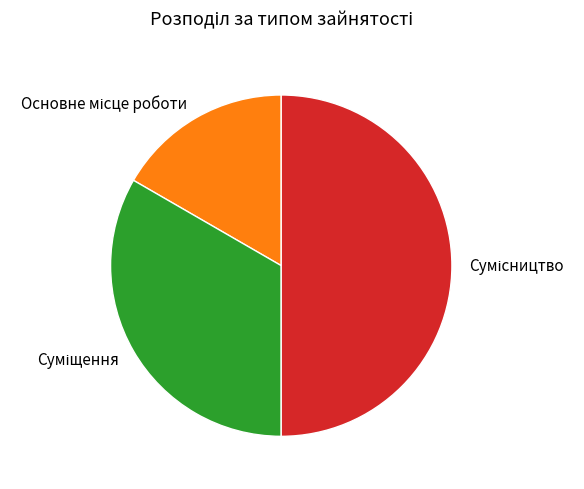

To the nearest percent, what portion does Суміщення represent?

33%